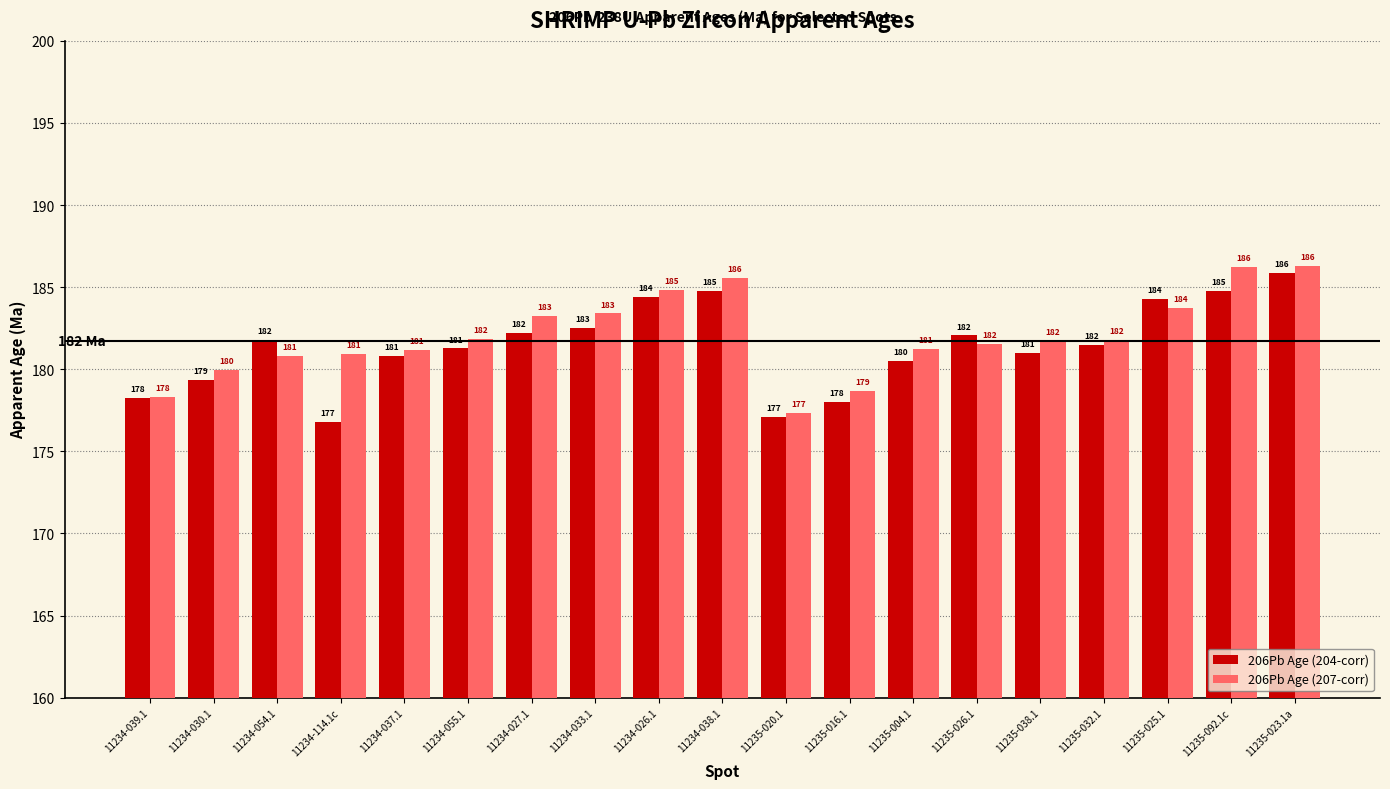

How many values in the 206Pb Age (207-corr) series exceed 181?

13